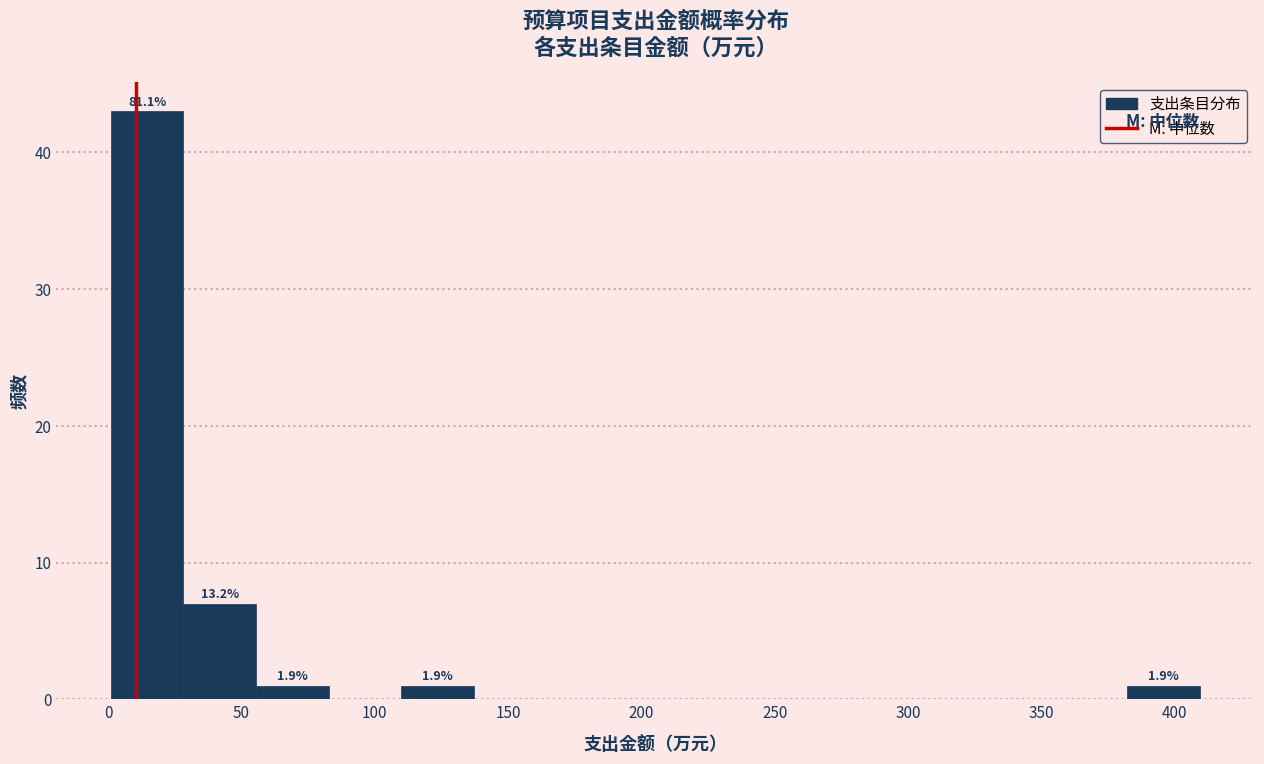

Which range on the x-axis has the tallest bar?

0 to 30